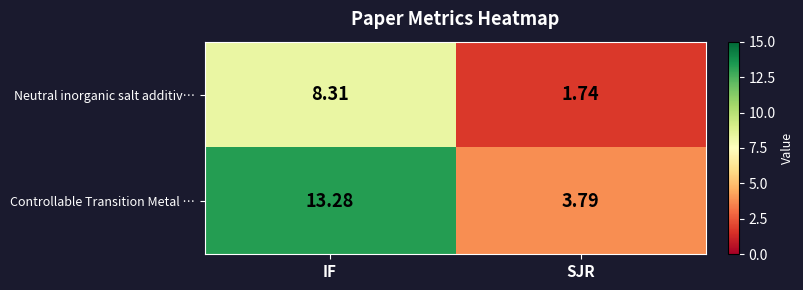

Which series has the largest total across all categories?

Controllable Transition Metal …